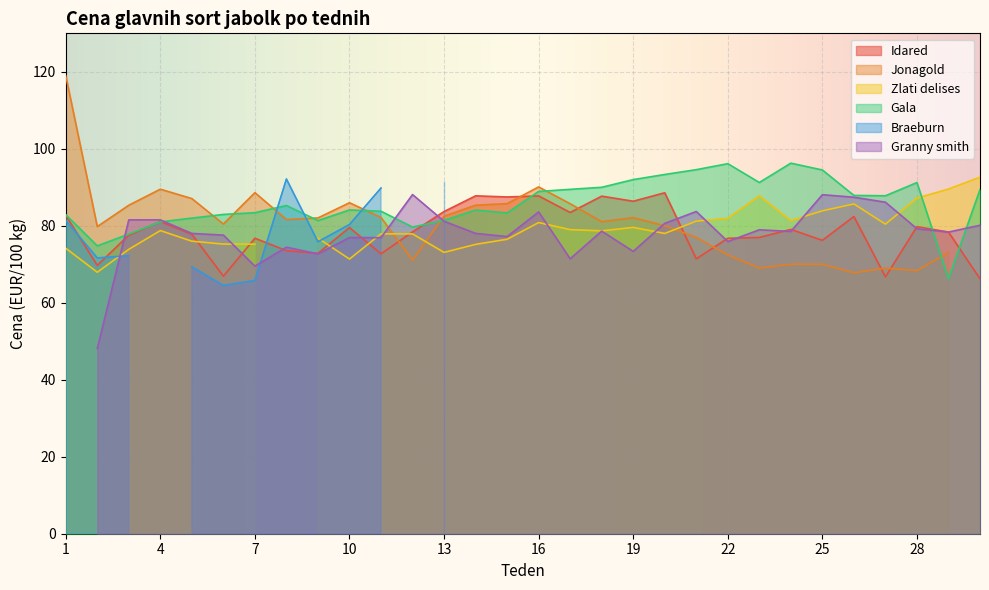

Which series has the largest total across all categories?

Gala